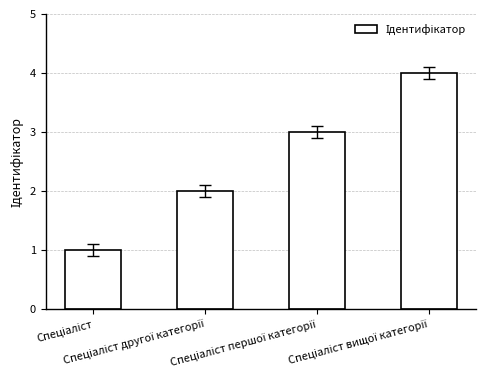

What is the sum of all values?

10